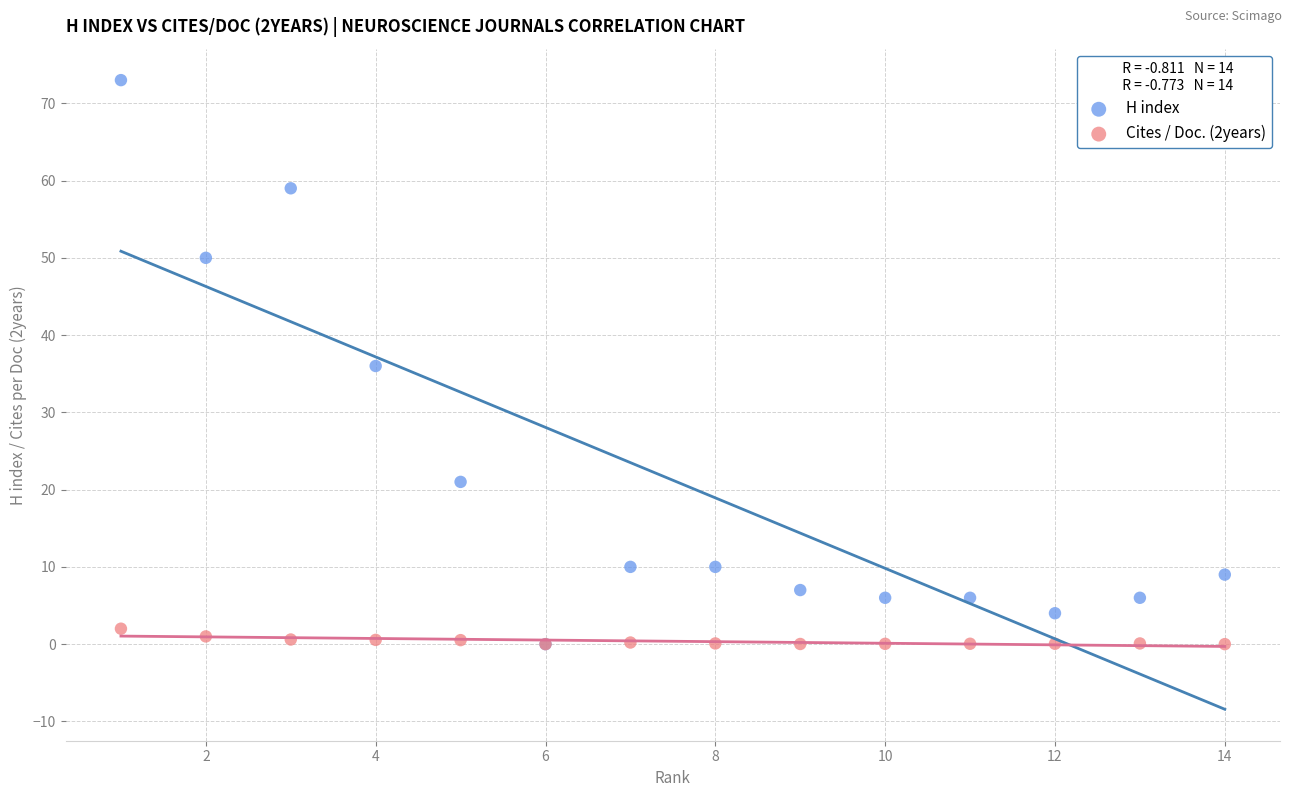

What are all the series names shown in the legend?

H index, Cites / Doc. (2years)